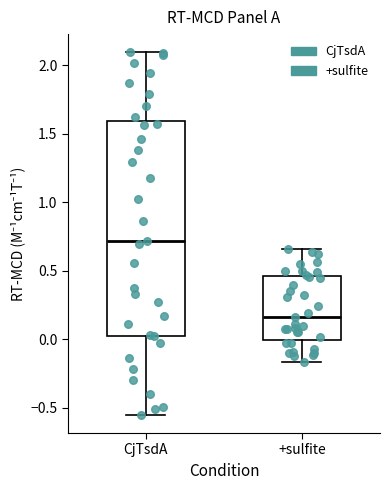

Reading left to right, transcribe this box plot: for each box, give where its median line is, the range the box spans, and where its two whiskers end, as read against the y-axis. The values are not printed on the chart, so give them approximately, as read against the axis.

CjTsdA: median 0.70, box 0.05 to 1.60, whiskers -0.55 to 2.10
+sulfite: median 0.15, box 0.00 to 0.45, whiskers -0.15 to 0.65